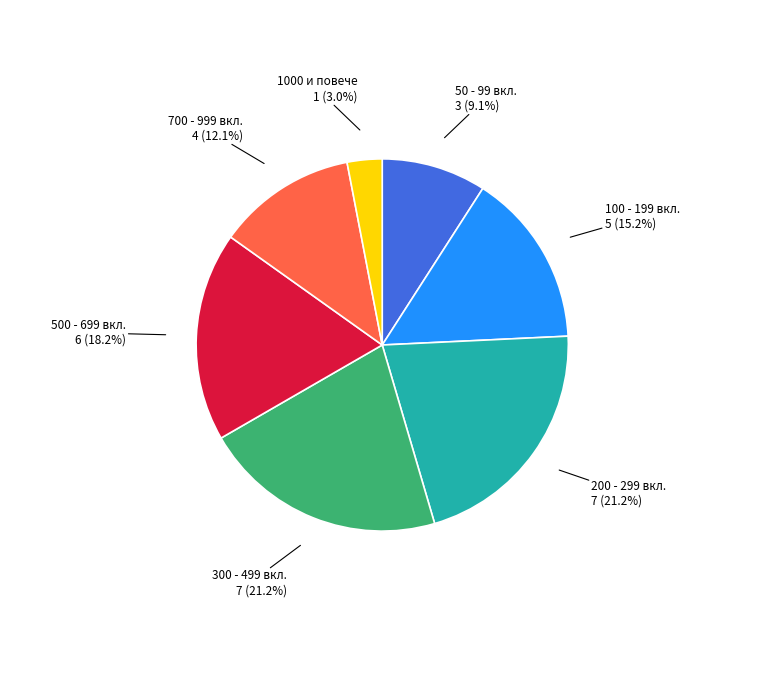

How many slices are in this pie chart?

7